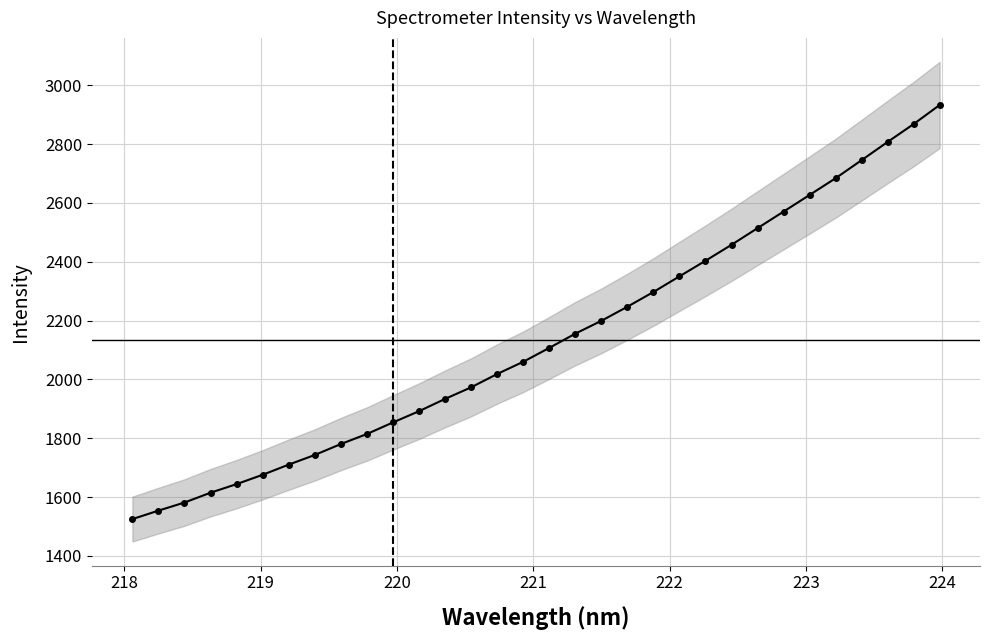

What is the difference between the maximum and second lowest values?

1378.9